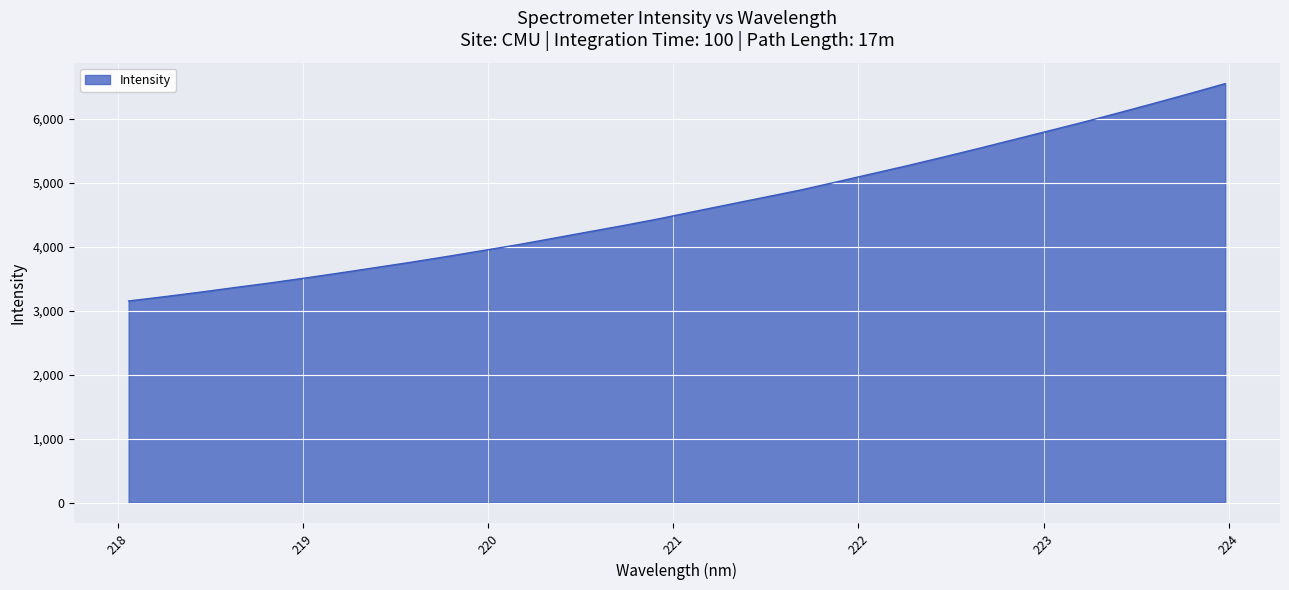

What is the minimum value shown in the chart?

3151.3